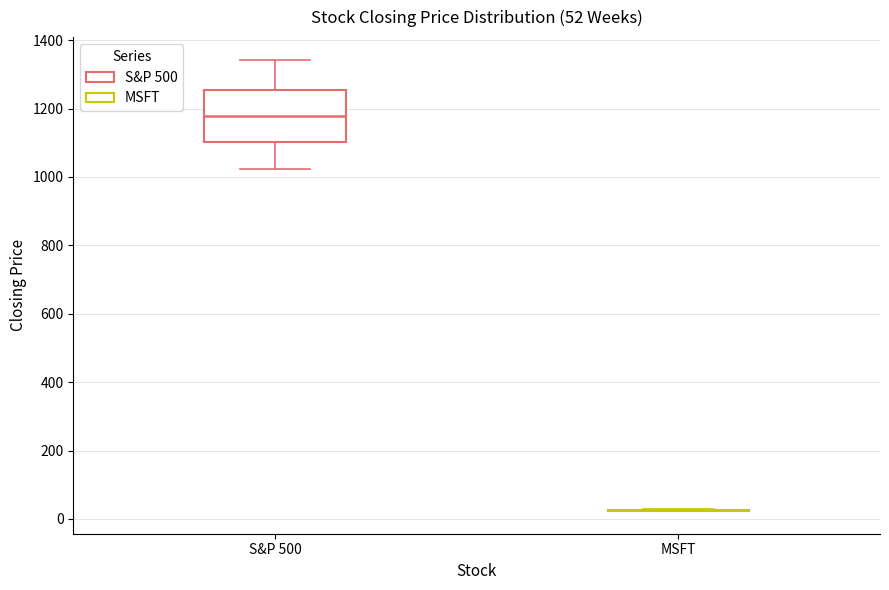

Which box is the tallest, from its lower edge to its upper edge?

S&P 500